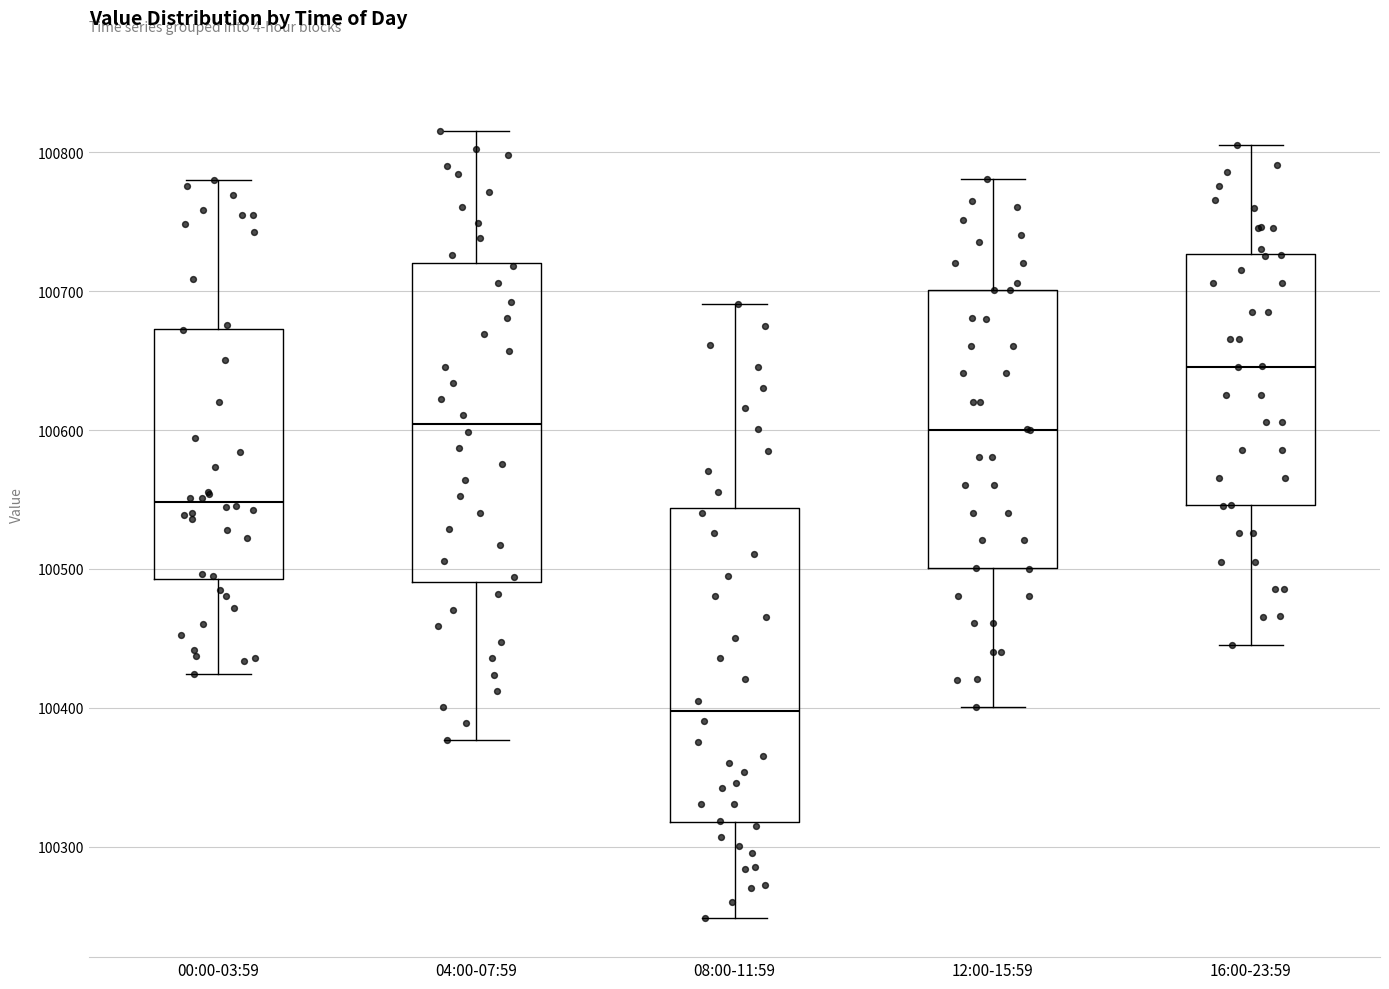

Where is the upper edge of the box for 12:00-15:59 on the y-axis? The values are not printed on the chart, so give them approximately, as read against the axis.

100700